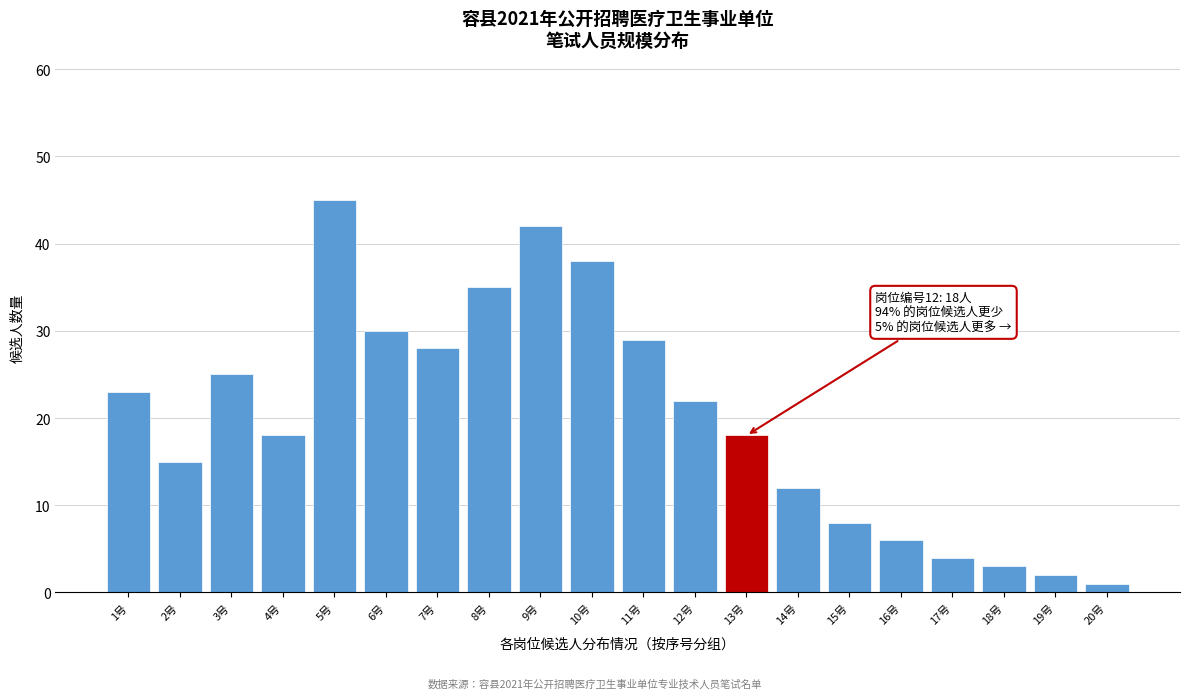

Reading left to right, list all the values displayed in this chart.

1号=23	2号=15	3号=25	4号=18	5号=45	6号=30	7号=28	8号=35	9号=42	10号=38	11号=29	12号=22	13号=18	14号=12	15号=8	16号=6	17号=4	18号=3	19号=2	20号=1